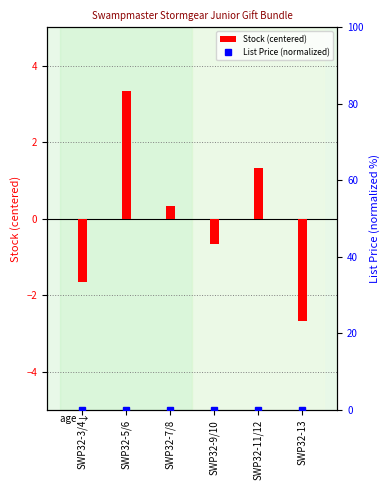

What is the label of the 6th bar from the right?

SWP32-3/4